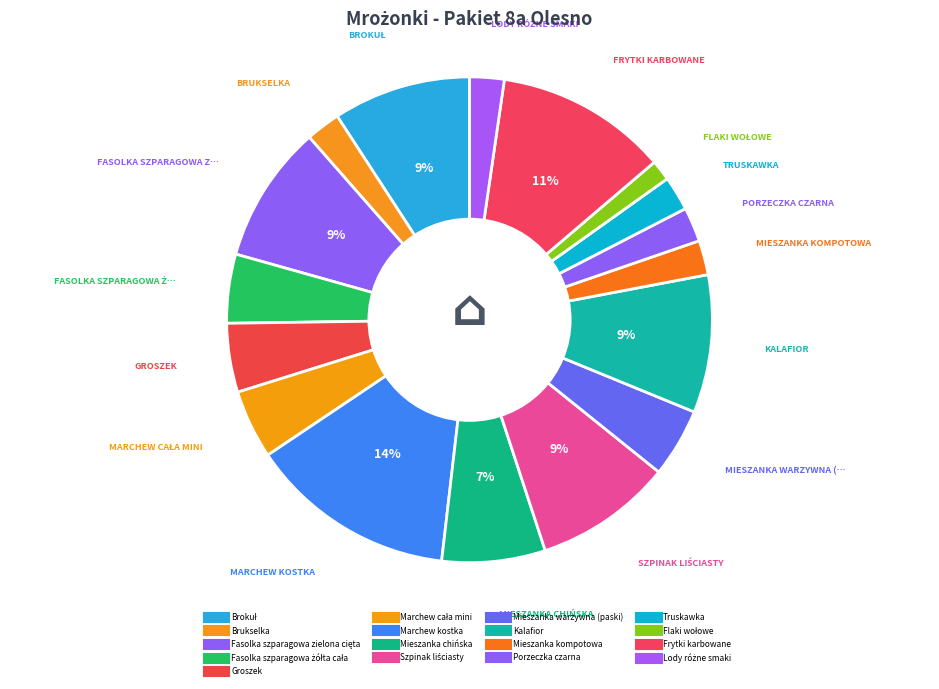

Which category has the smallest portion of the pie?

Flaki wołowe